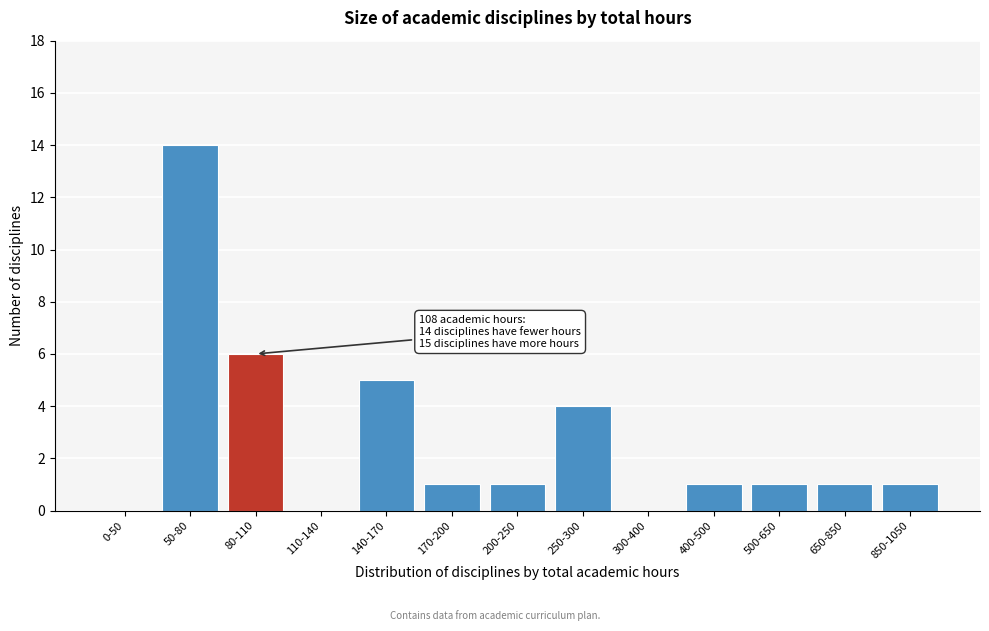

Reading left to right, list all the values displayed in this chart.

0-50=0	50-80=14	80-110=6	110-140=0	140-170=5	170-200=1	200-250=1	250-300=4	300-400=0	400-500=1	500-650=1	650-850=1	850-1050=1